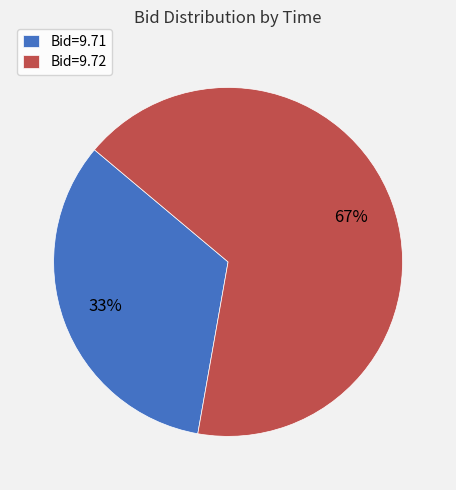

Is there any slice that represents more than half of the pie?

Yes